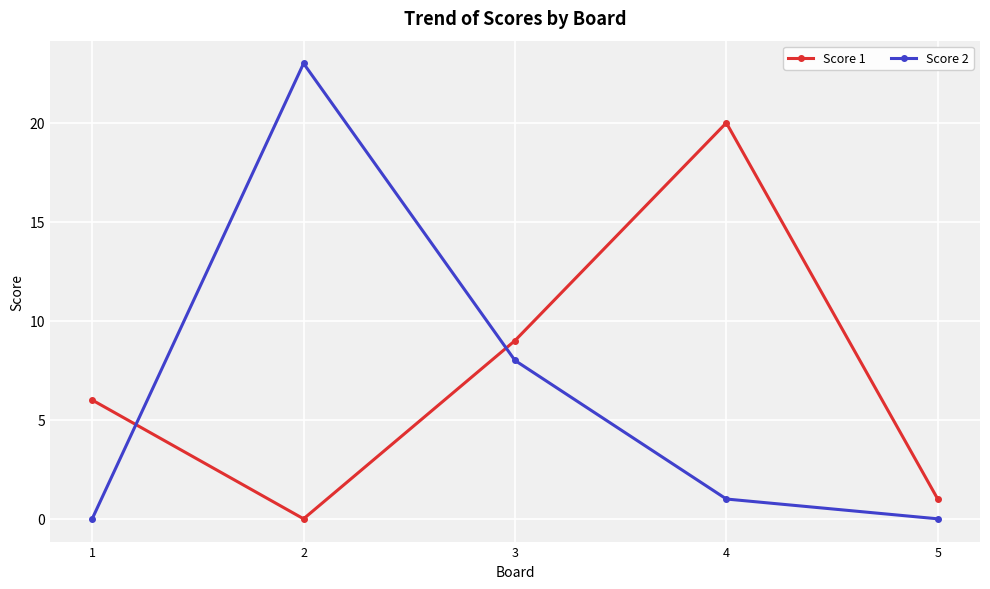

What is the maximum value shown in the chart?

23